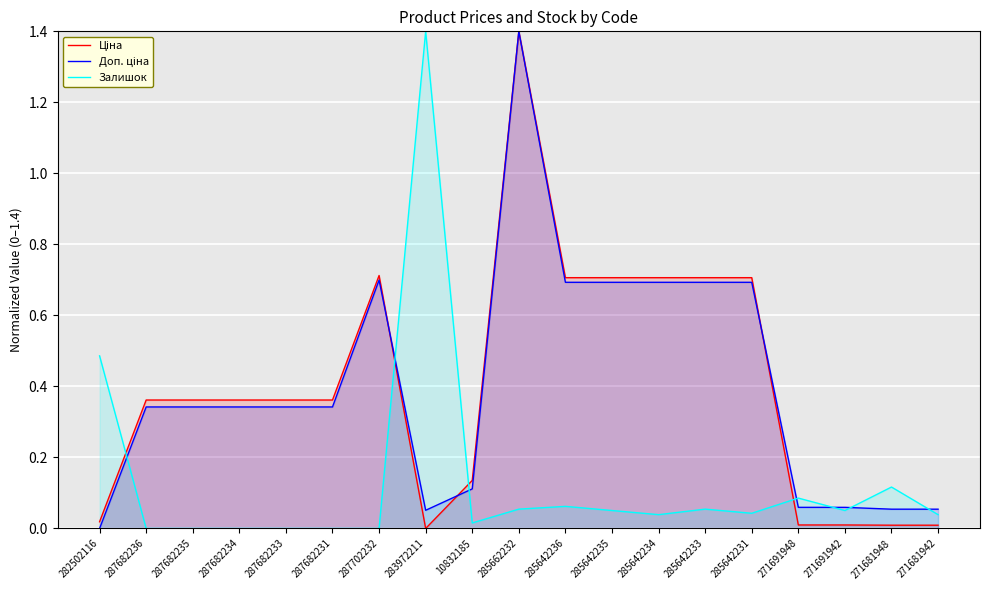

What is the total value across all series at 285642233?

1.5